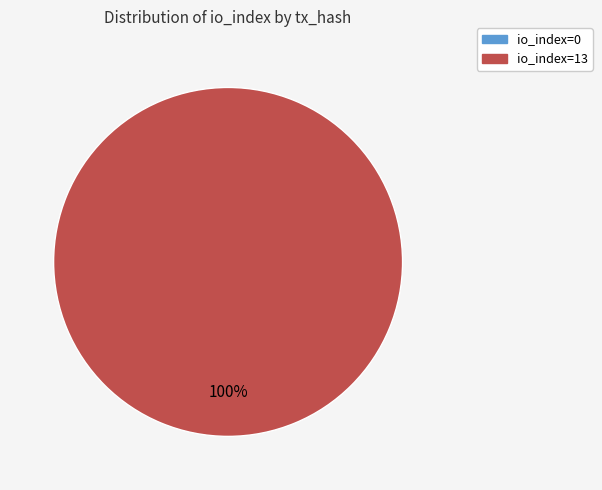

To the nearest percent, what is the combined percentage of io_index=0 and io_index=13?

100%